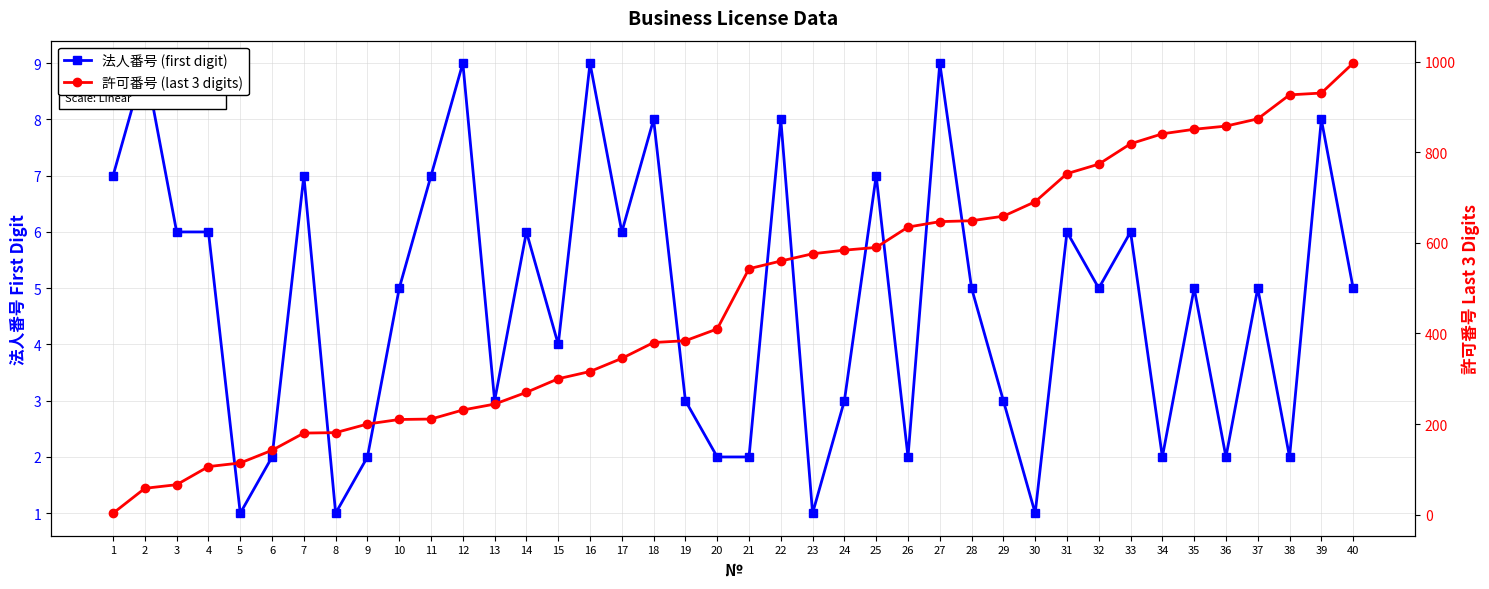

Reading right to left, what are all the values shown in this chart?

法人番号 (first digit): 40=5	39=8	38=2	37=5	36=2	35=5	34=2	33=6	32=5	31=6	30=1	29=3	28=5	27=9	26=2	25=7	24=3	23=1	22=8	21=2	20=2	19=3	18=8	17=6	16=9	15=4	14=6	13=3	12=9	11=7	10=5	9=2	8=1	7=7	6=2	5=1	4=6	3=6	2=9	1=7
許可番号 (last 3 digits): 40=997	39=931	38=927	37=874	36=858	35=851	34=841	33=819	32=774	31=753	30=691	29=659	28=649	27=647	26=635	25=590	24=584	23=576	22=560	21=543	20=410	19=384	18=380	17=345	16=316	15=300	14=270	13=244	12=231	11=211	10=210	9=200	8=181	7=180	6=142	5=114	4=106	3=66	2=58	1=3